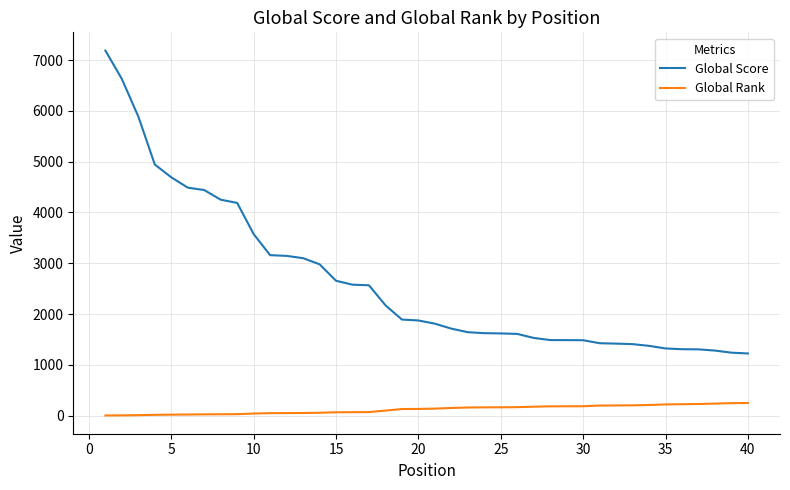

What is the highest value of the Global Rank series?

248